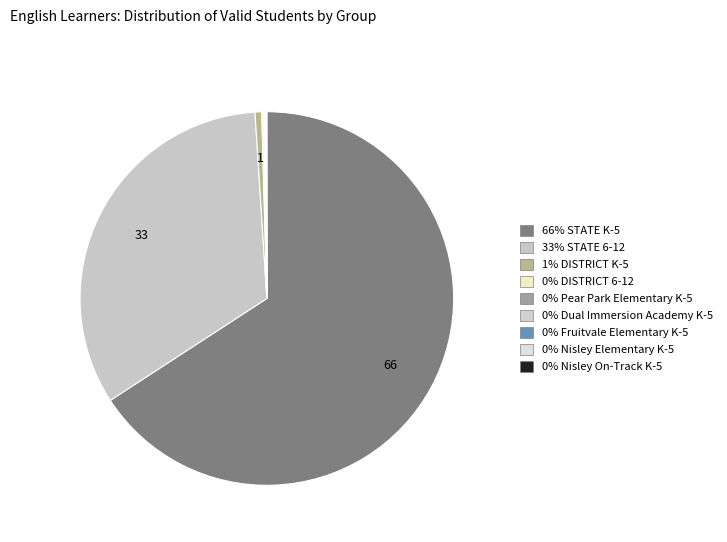

Which slice is the smallest?

Nisley On-Track K-5